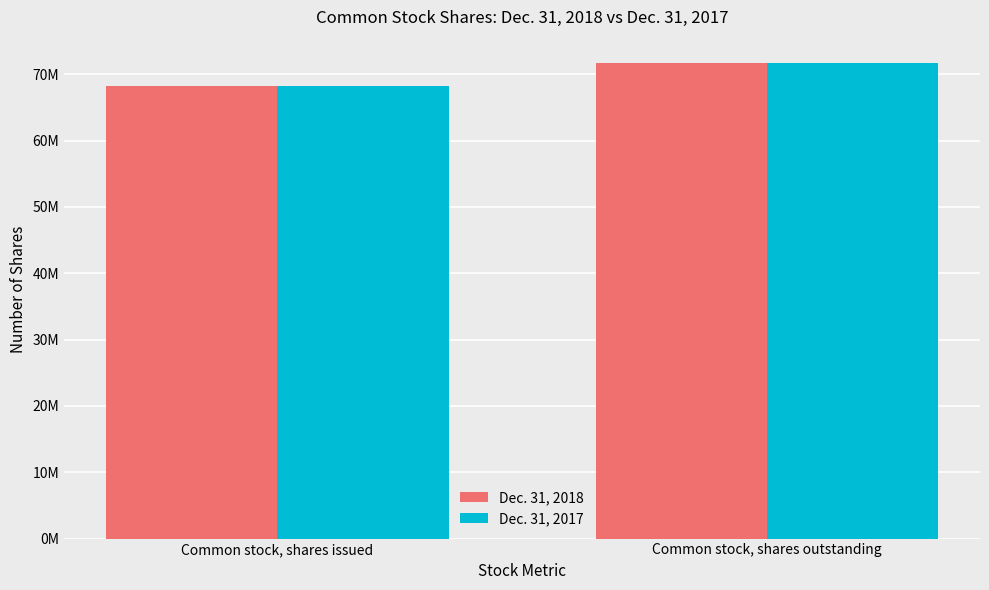

What are all the series names shown in the legend?

Dec. 31, 2018, Dec. 31, 2017